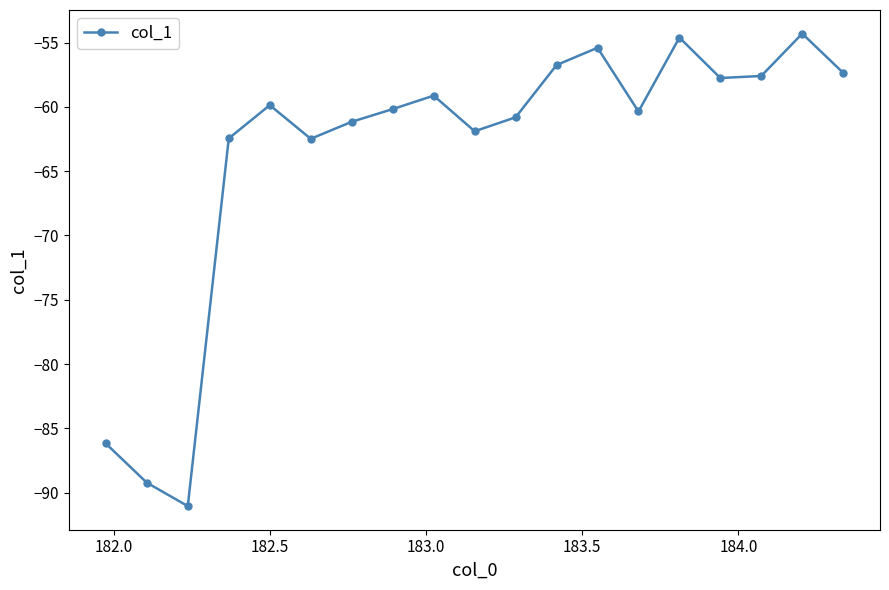

True or false: the data has more than 0 interior local peaks.

True